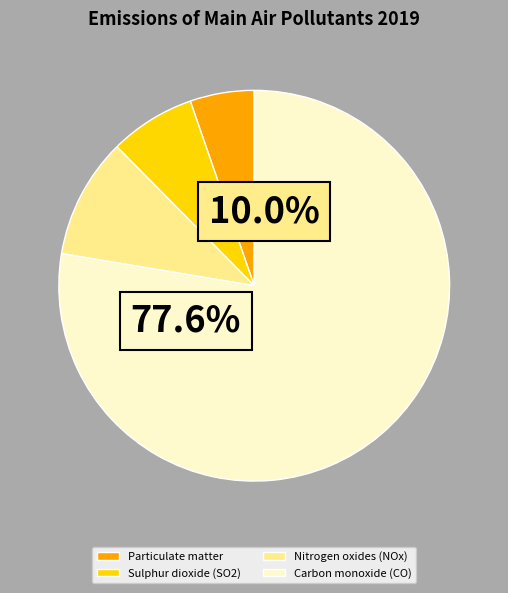

Count the number of slices in the pie.

4